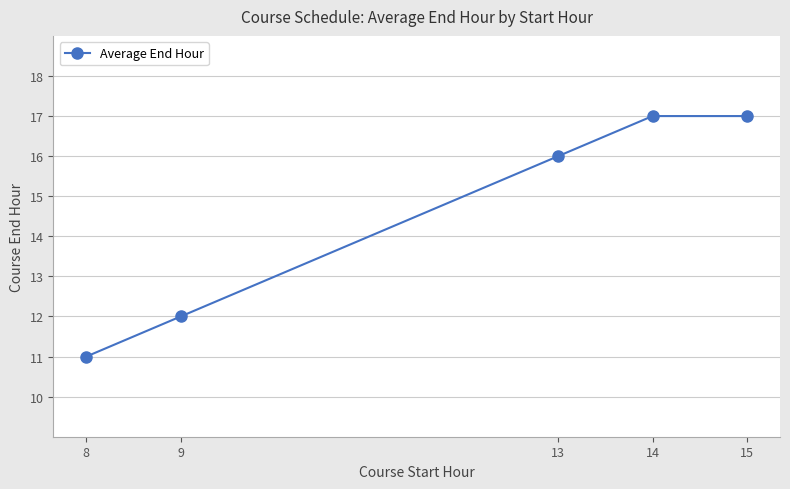

At which category does the chart reach its minimum across all series?

8